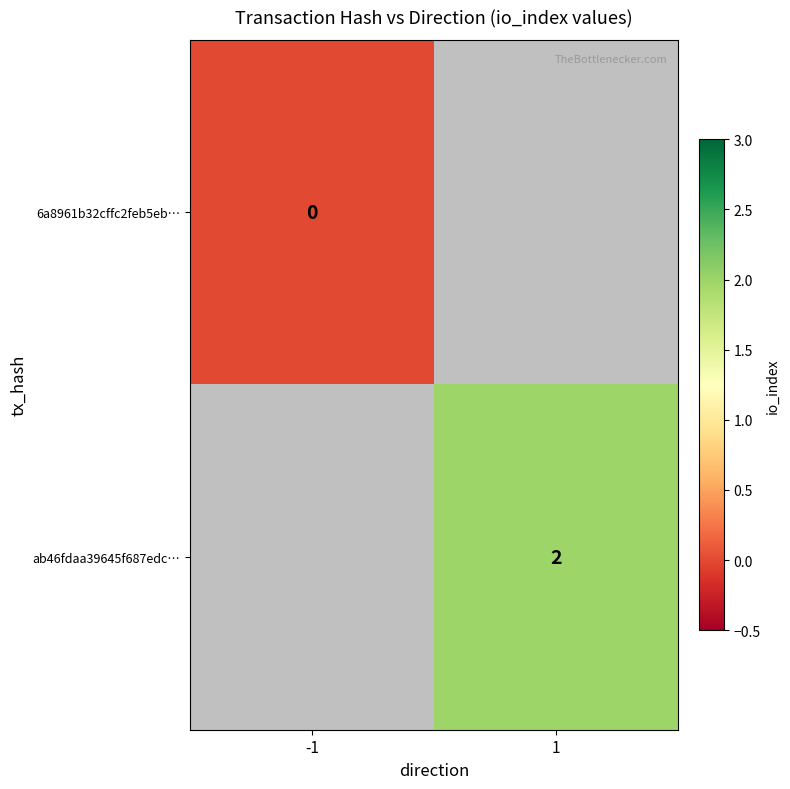

How many categories are shown in the chart?

2